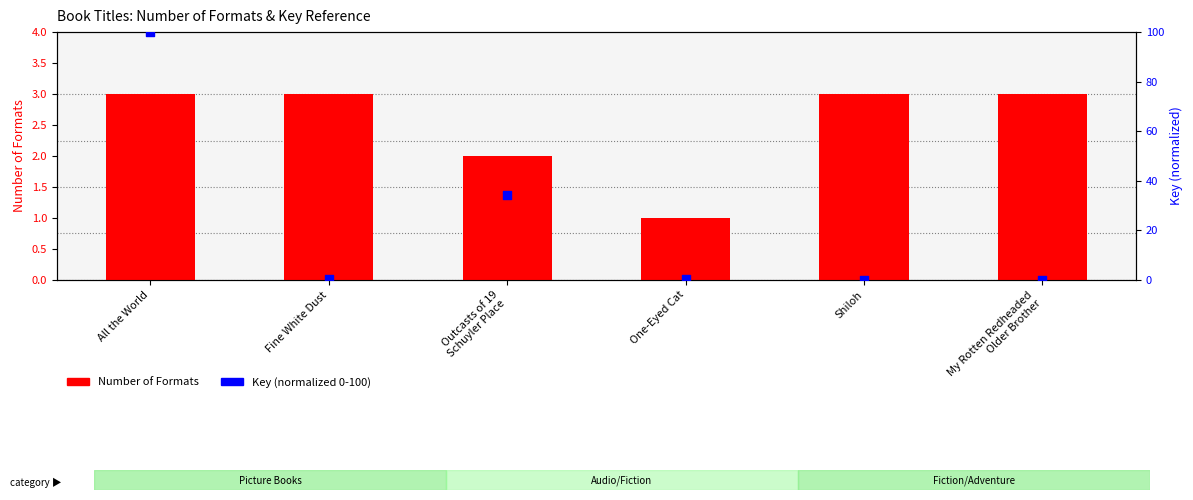

Which series has the widest spread of Y values?

Key (normalized 0-100)